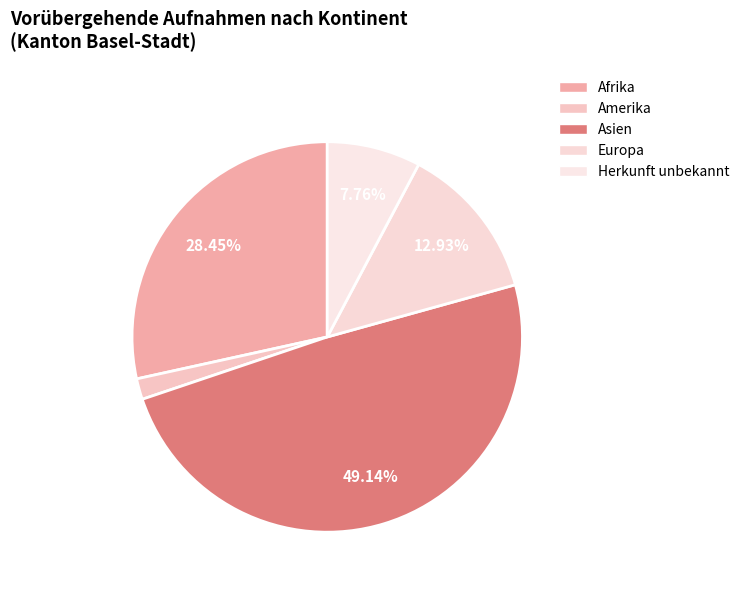

Count the number of slices in the pie.

5